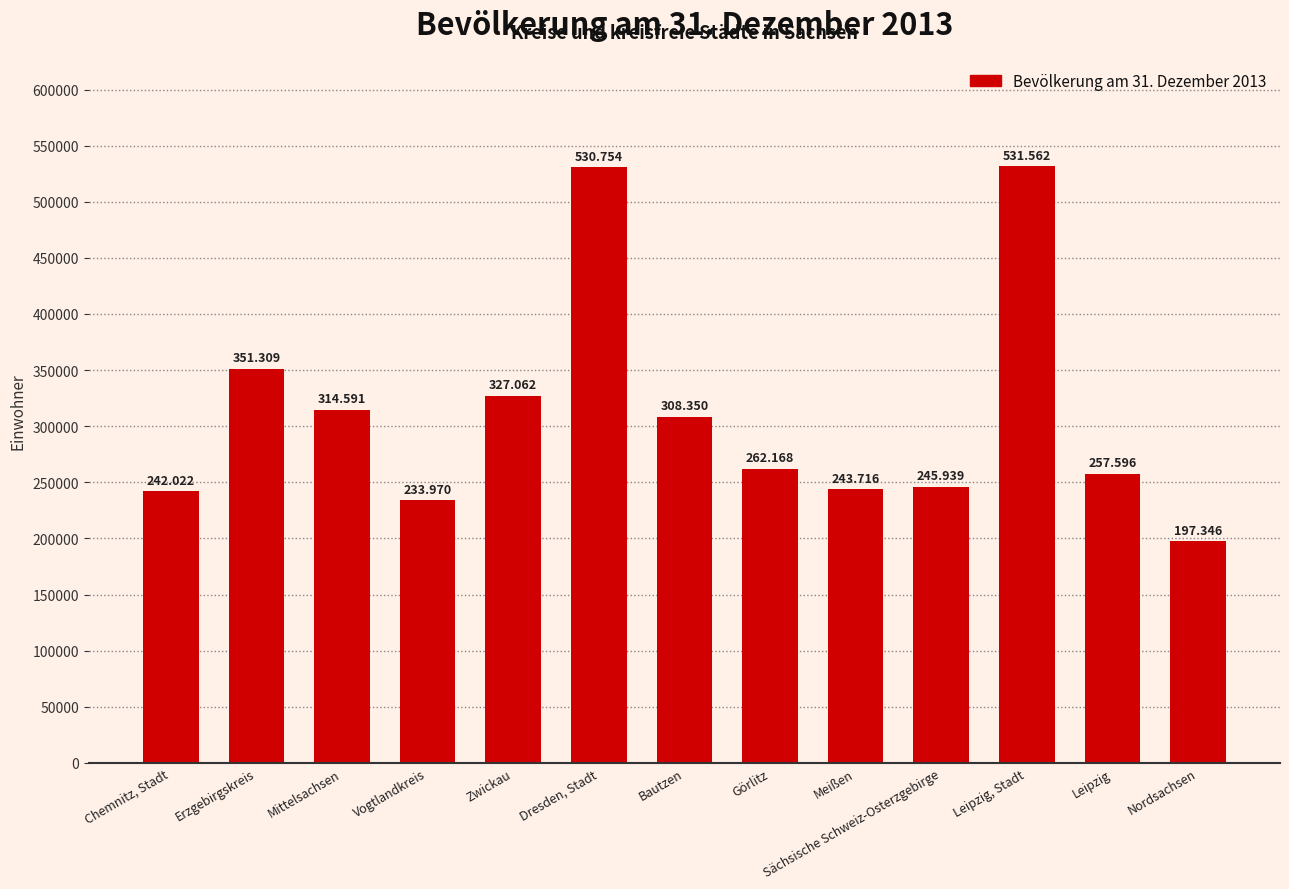

What is the difference between the maximum and minimum values?

334216